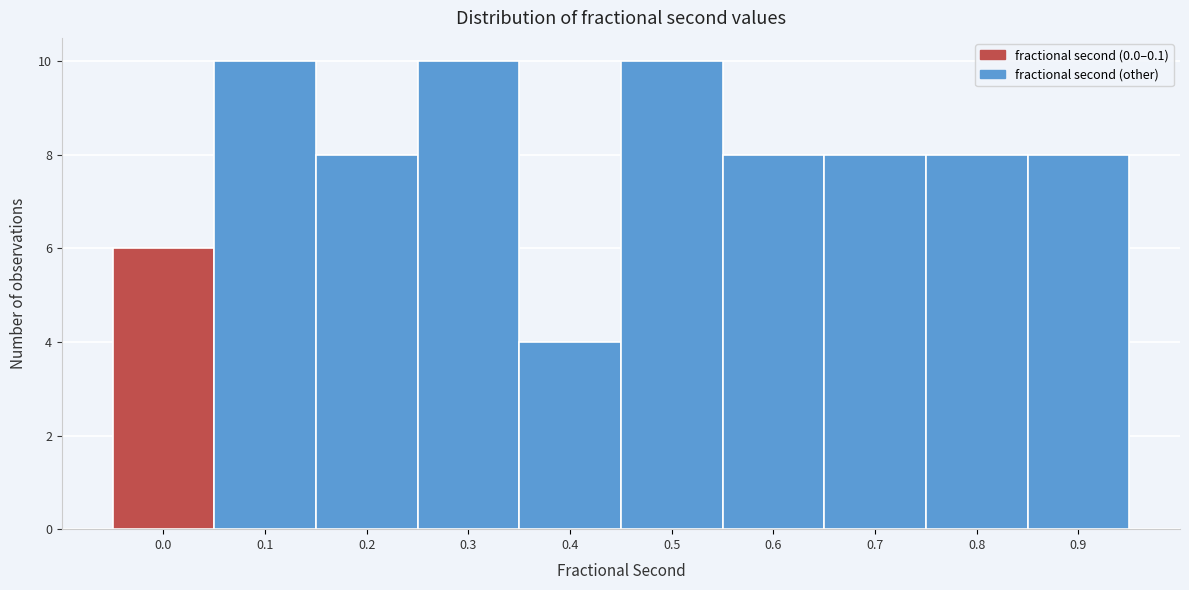

Reading left to right, list all the values displayed in this chart.

0.0=6	0.1=10	0.2=8	0.3=10	0.4=4	0.5=10	0.6=8	0.7=8	0.8=8	0.9=8